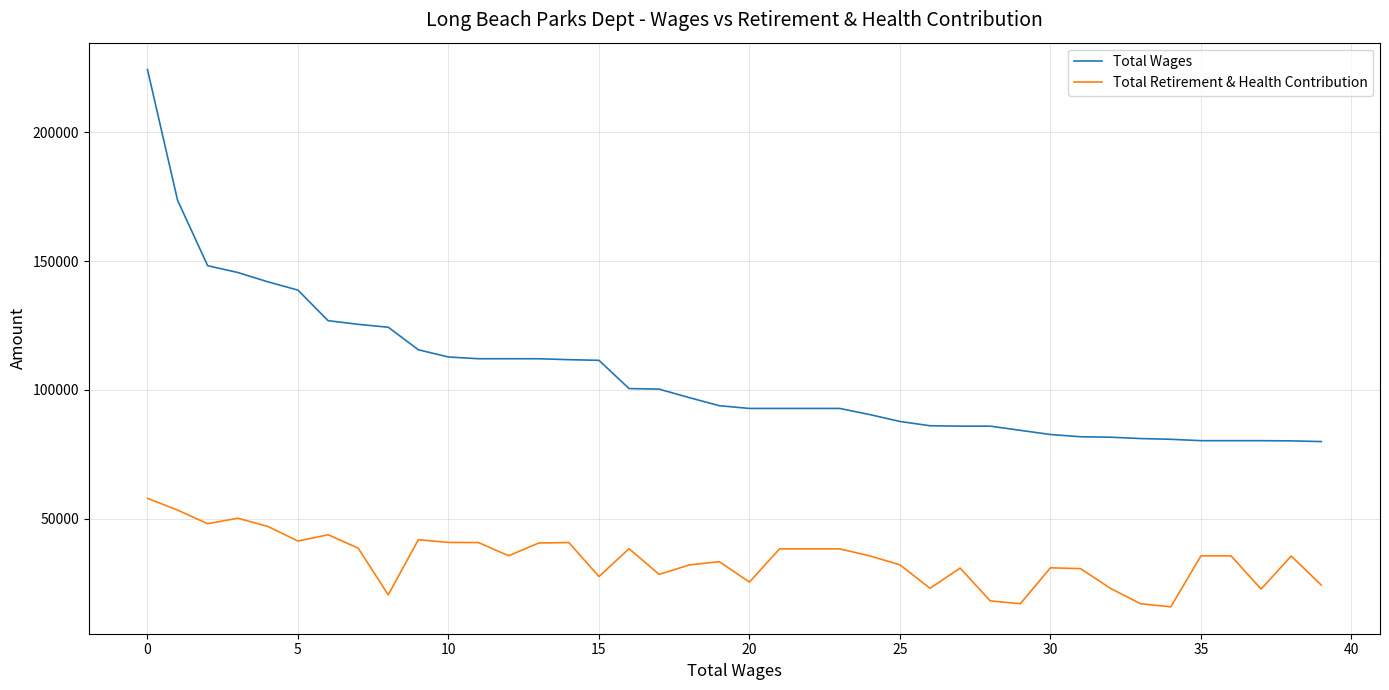

Which series has the widest spread of values?

Total Wages